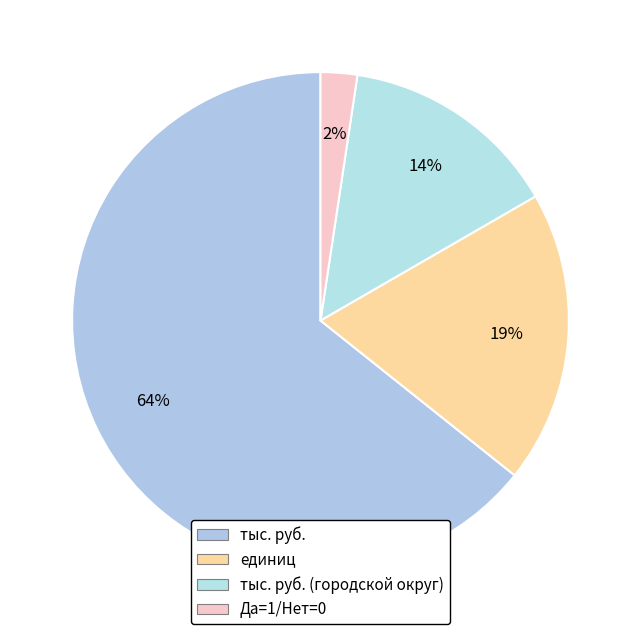

How many slices are in this pie chart?

4